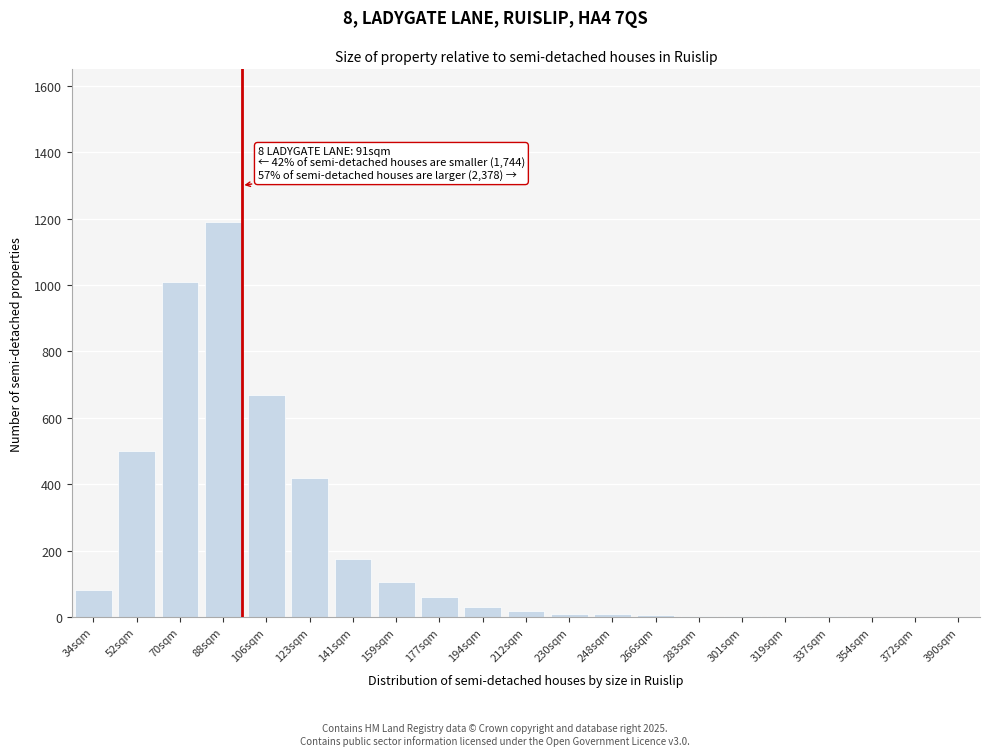

What is the sum of all values?

4296